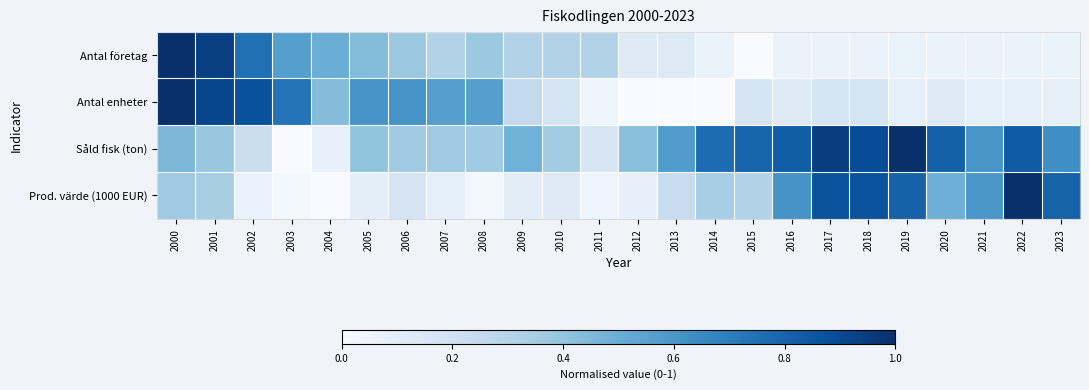

What is the spread (max minus min) of values at 2012?

0.4